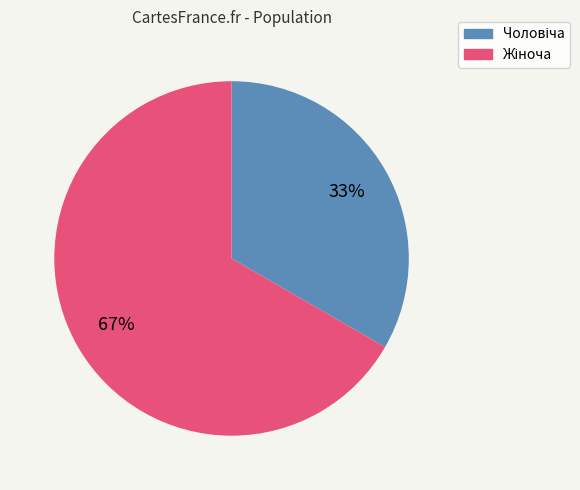

What percentage do Жіноча and Чоловіча together represent?

100.0%